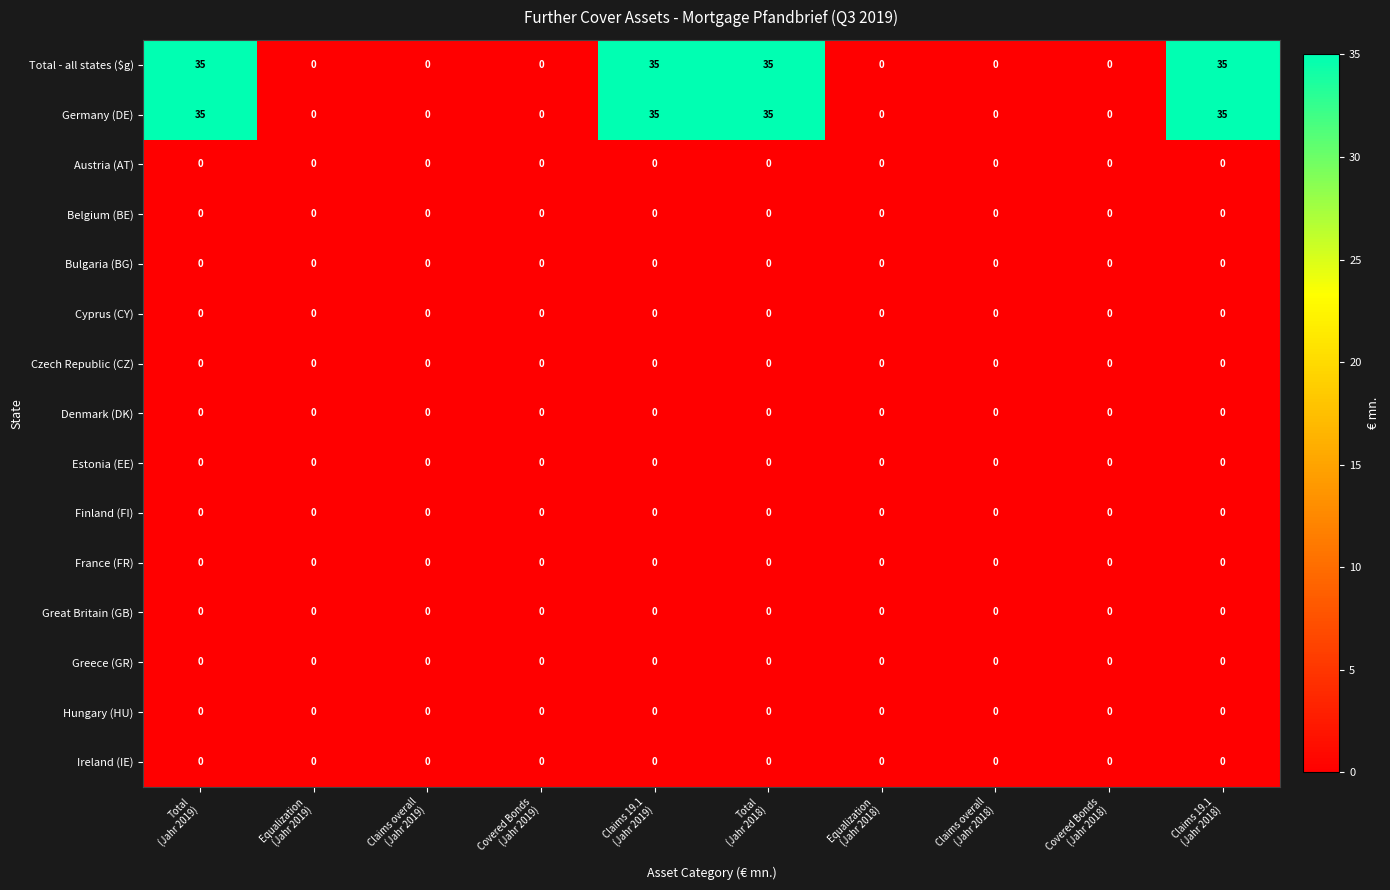

At how many categories does at least one series exceed 10?

4